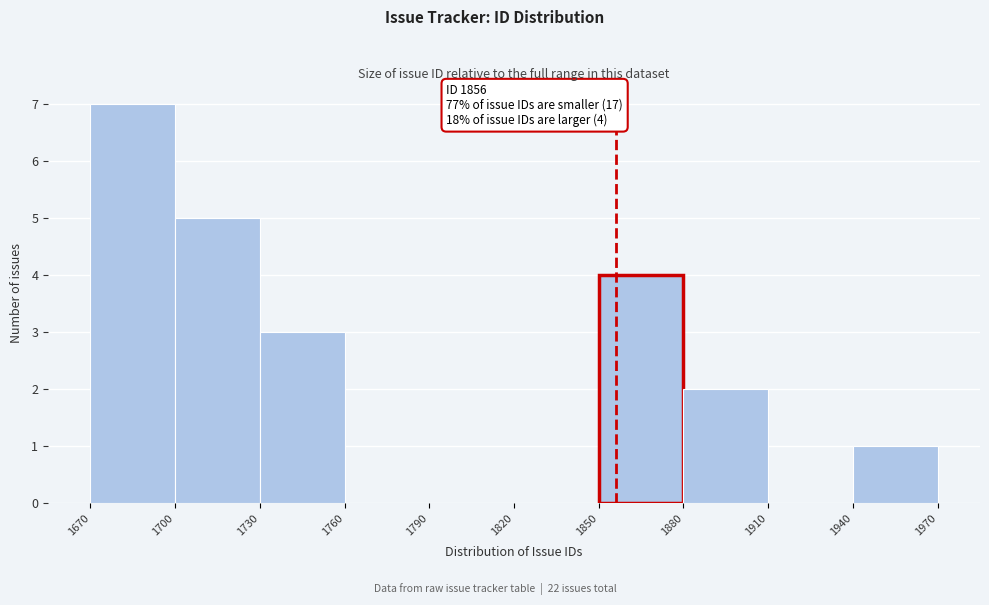

Which range on the x-axis has the tallest bar?

1670 to 1700